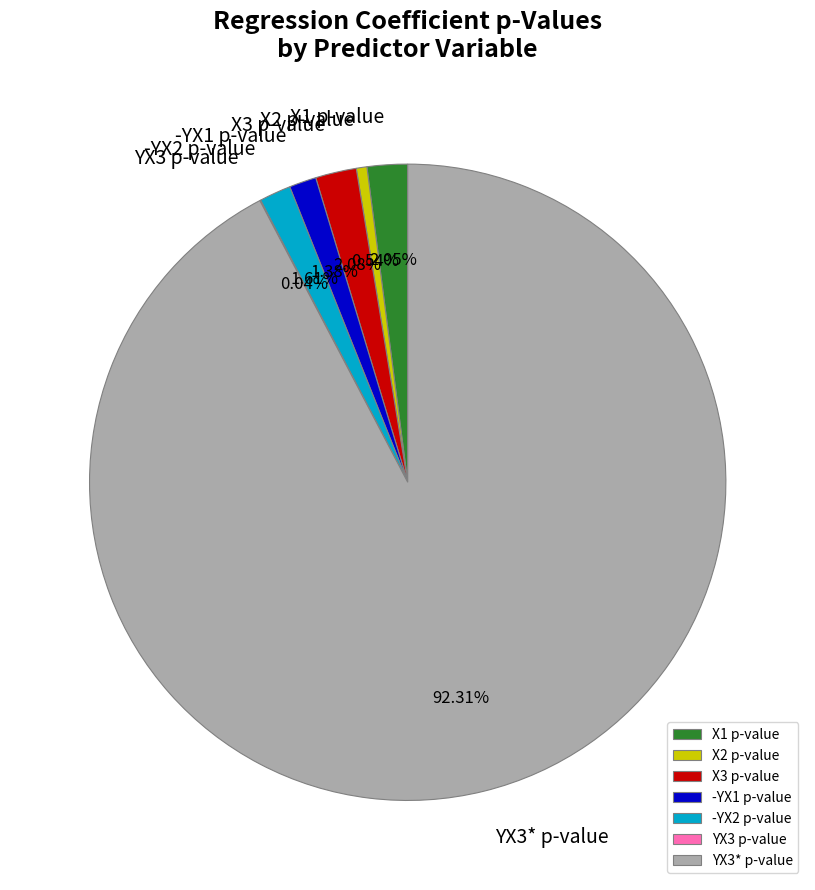

What is the ratio of the value at -YX1 p-value to the value at X3 p-value?

0.7